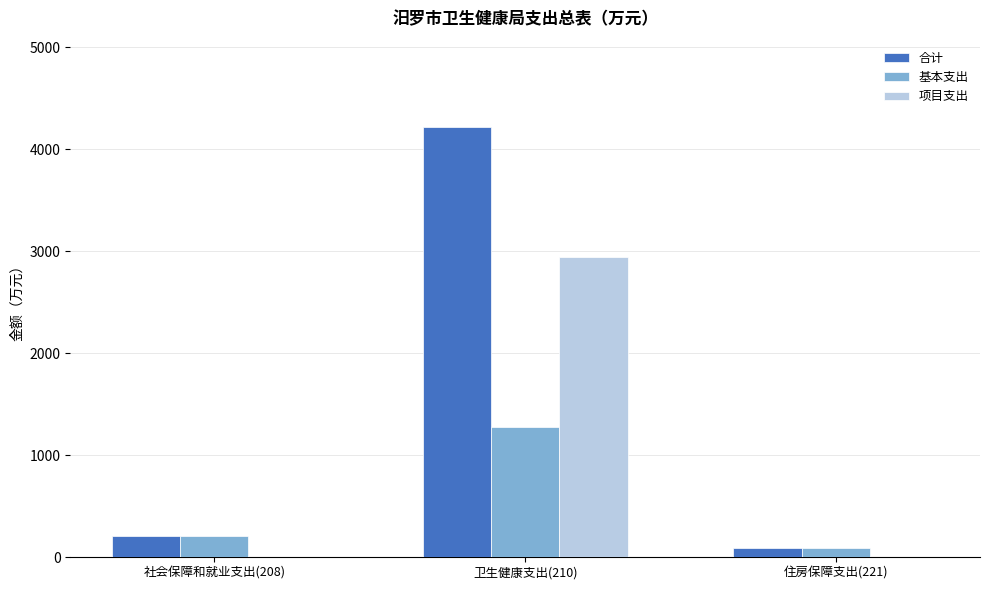

Which series changed the most between 卫生健康支出(210) and 住房保障支出(221)?

合计